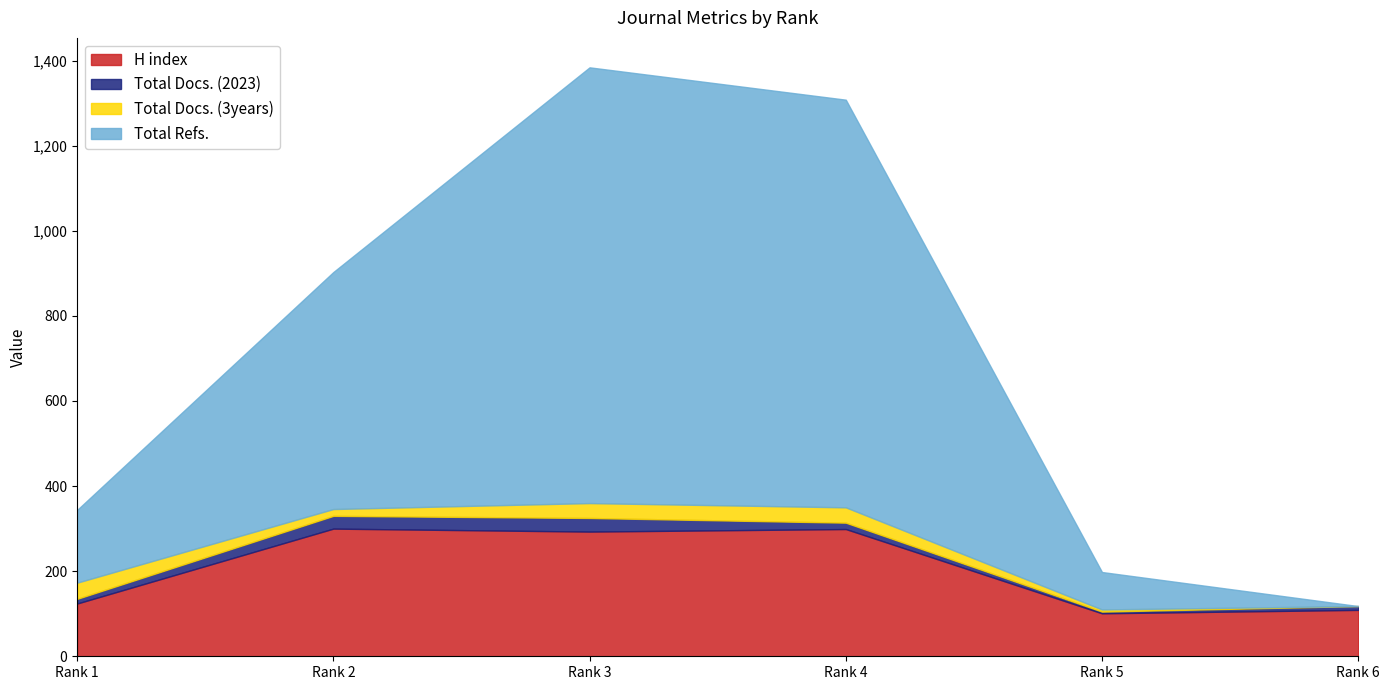

What are all the series names shown in the legend?

H index, Total Docs. (2023), Total Docs. (3years), Total Refs.